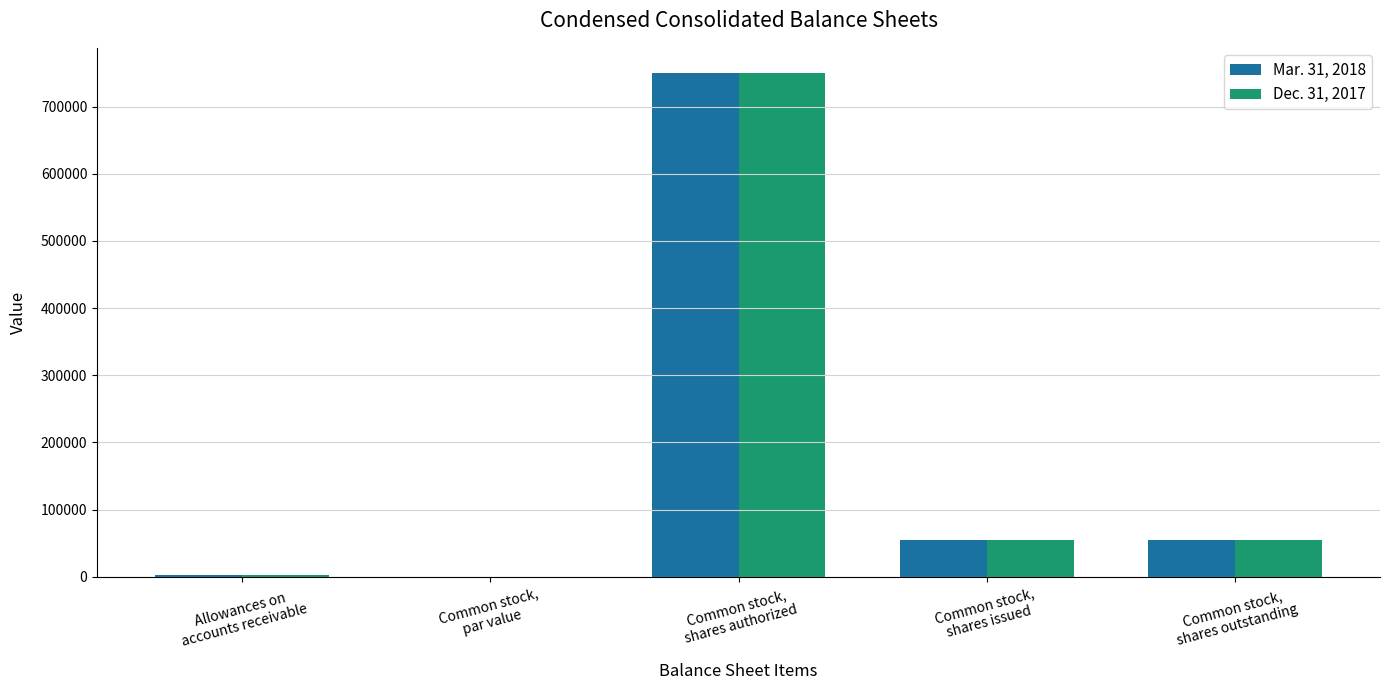

Count the number of categories in the chart.

5